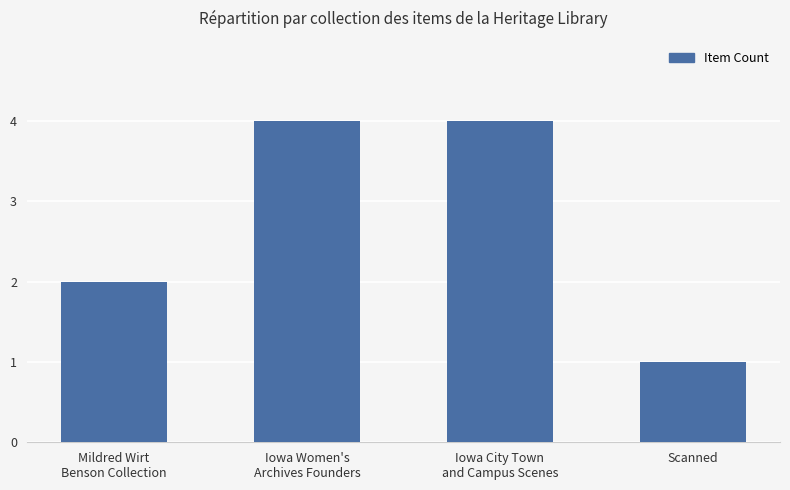

What position from the right is Scanned?

1